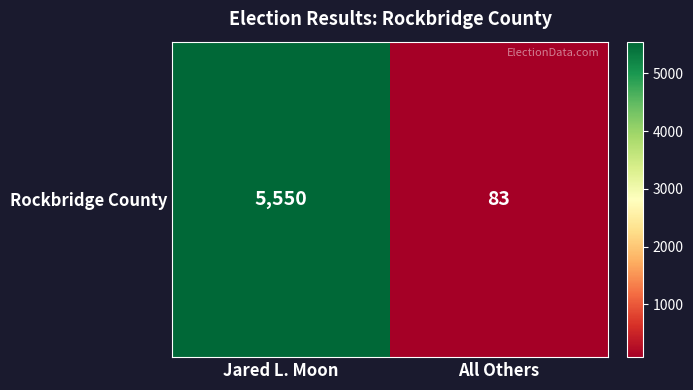

The chart shows a value of 5550 at Jared L. Moon. True or false?

True